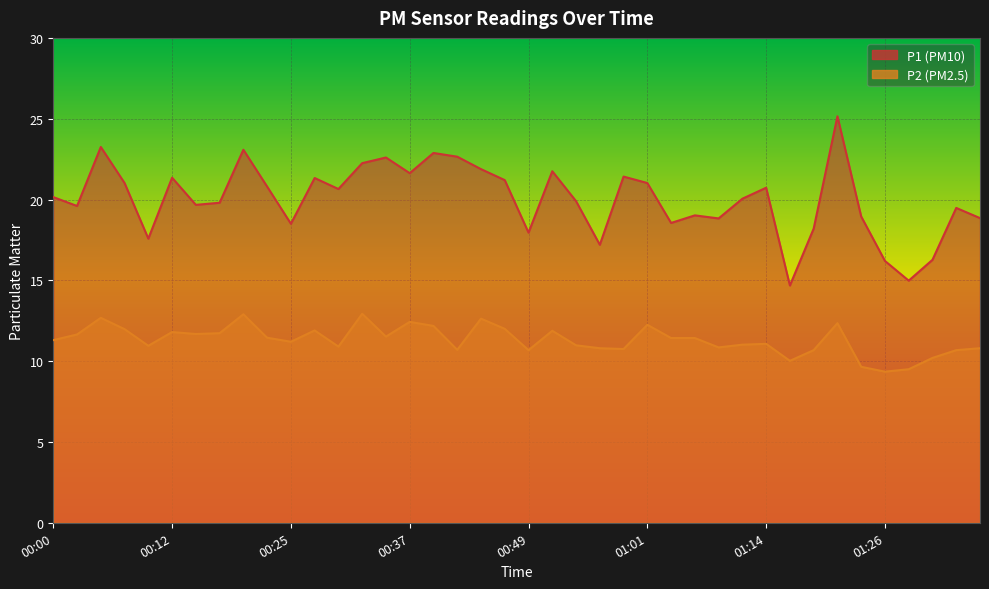

Rank the series by their maximum value, from lowest to highest.

P2, P1